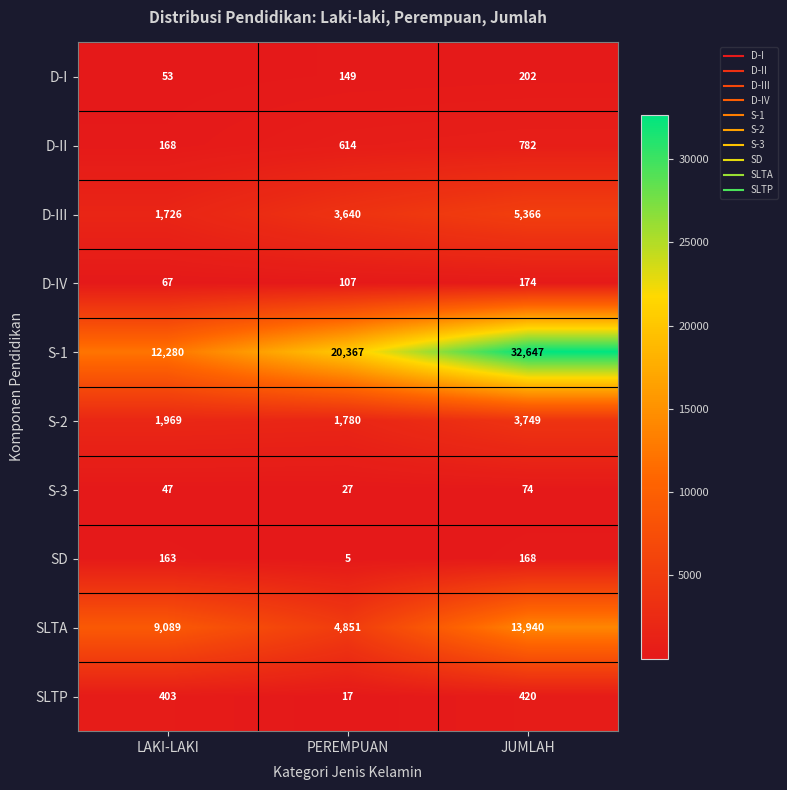

What is the sum of the D-II values at LAKI-LAKI and PEREMPUAN?

782